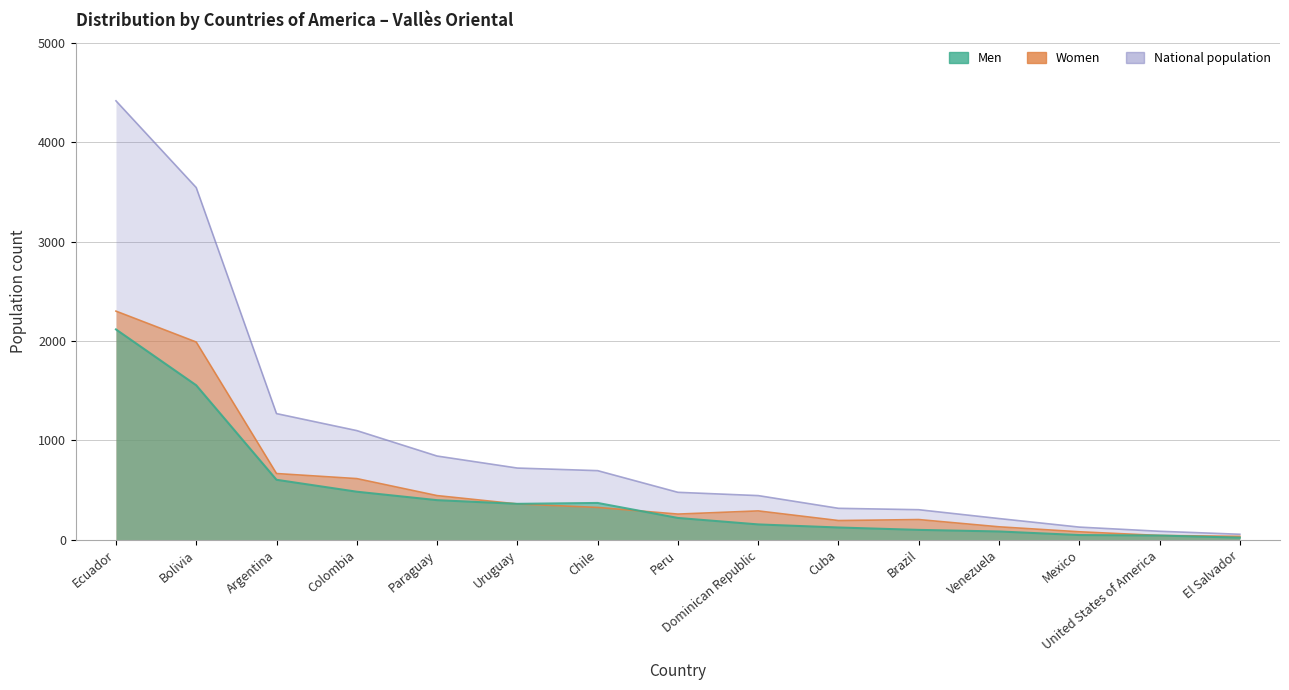

List the series in order of their peak value, highest first.

National population, Women, Men